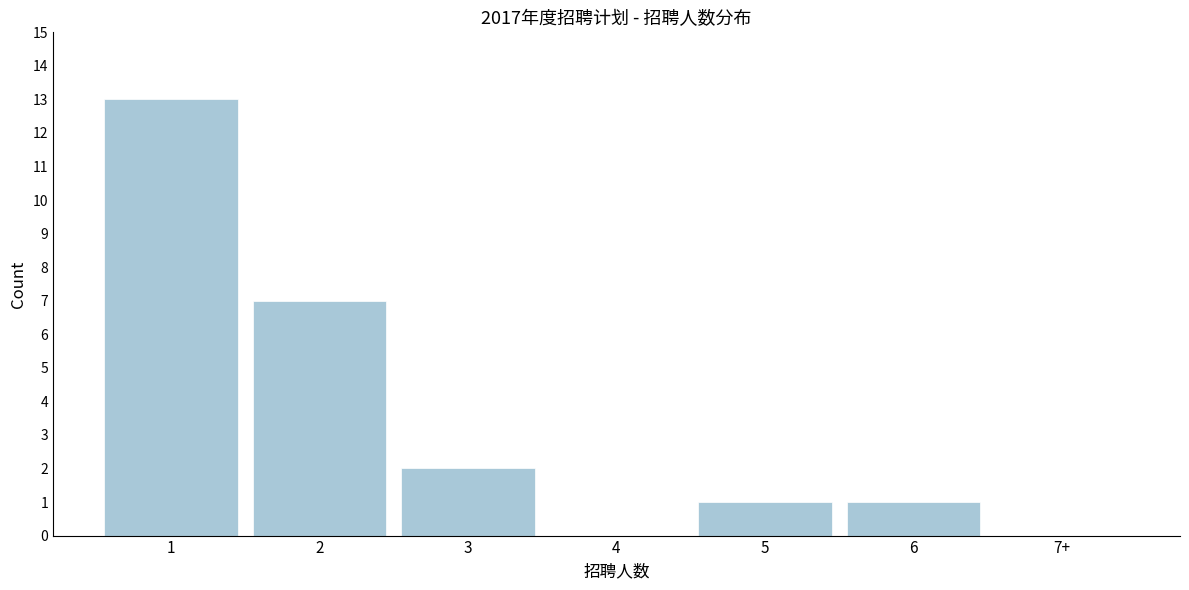

Reading left to right, what are all the values shown in this chart?

1=13	2=7	3=2	4=0	5=1	6=1	7+=0